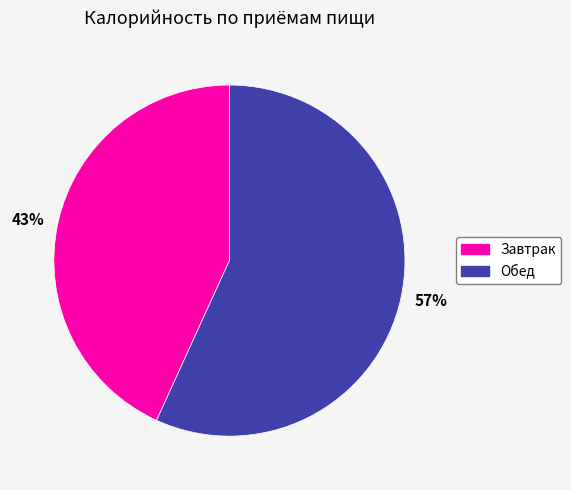

How many segments does this pie chart have?

2